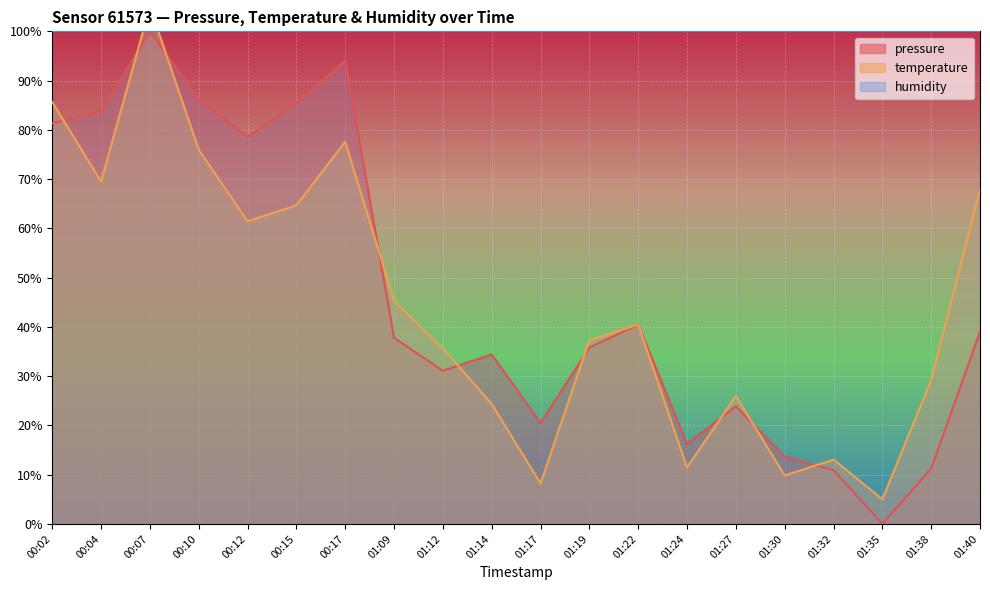

True or false: temperature has a value of 8.2 at 01:17.

True